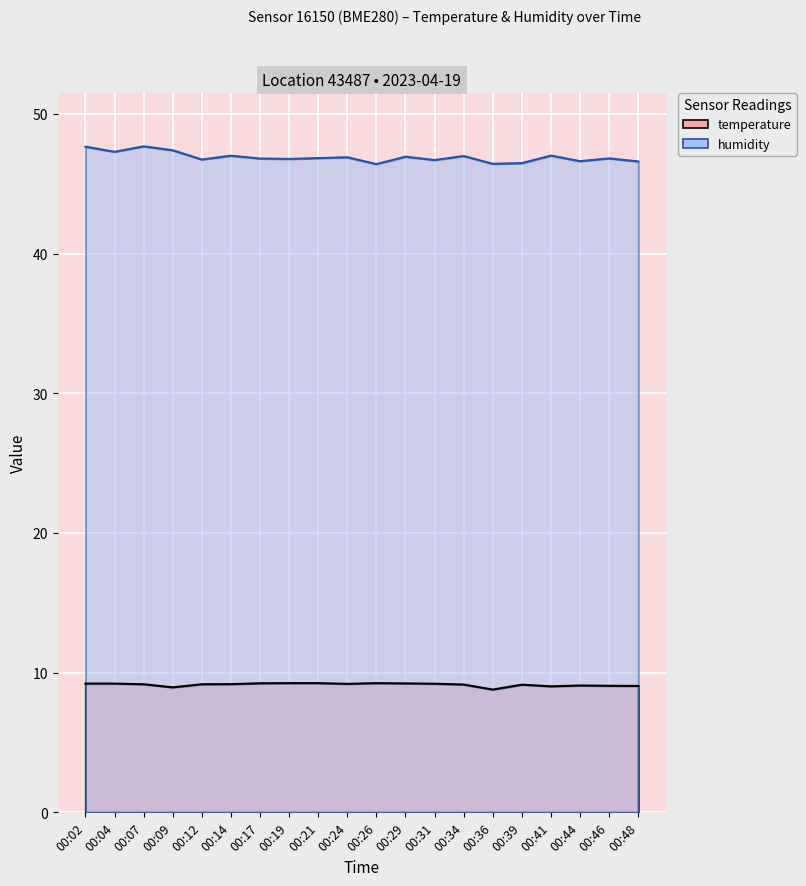

What is the average value of the humidity series?

46.9